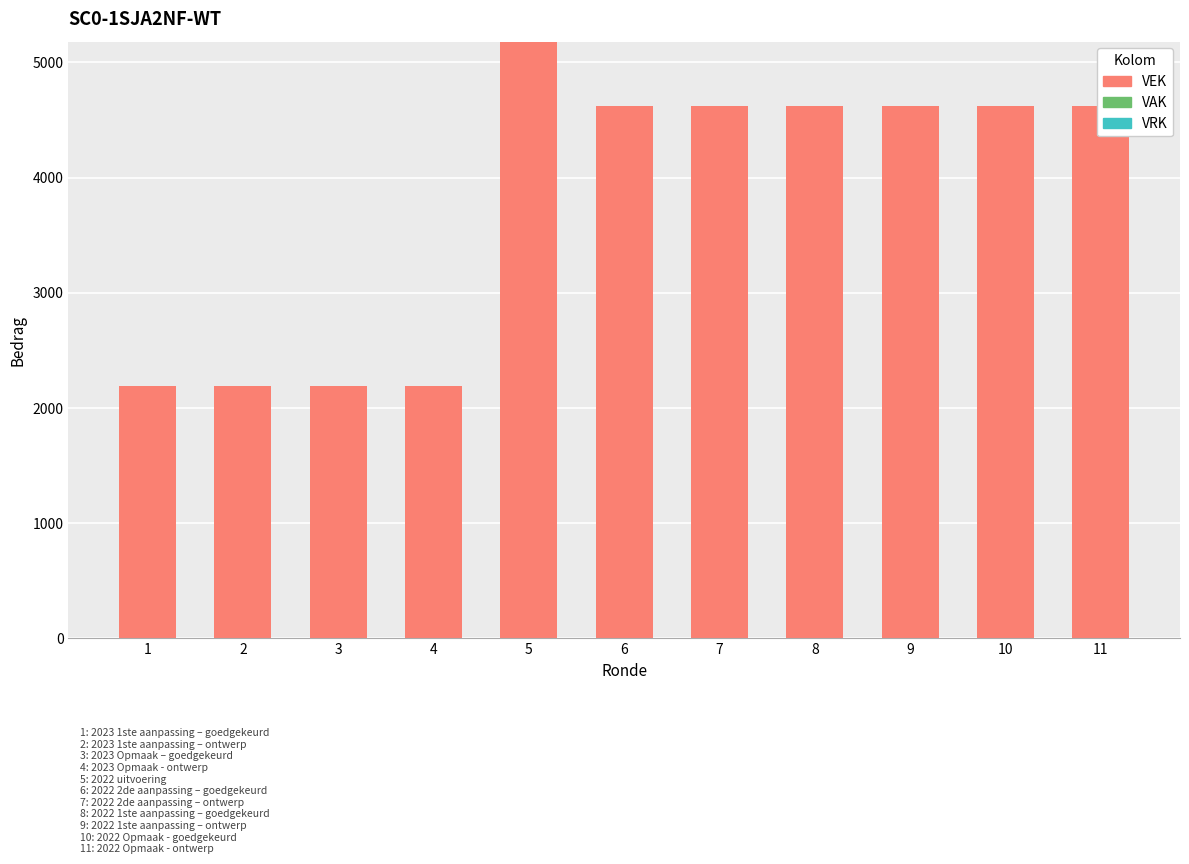

What is the greatest value displayed?

5180